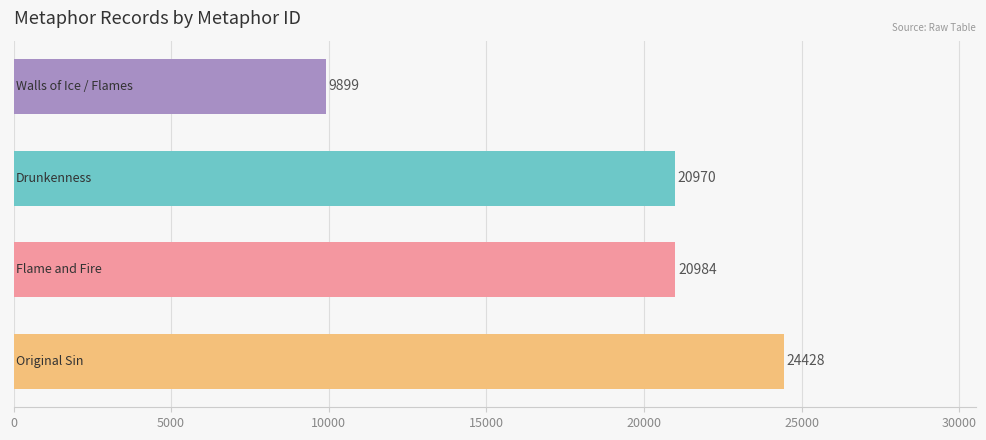

How many values are below 20984?

2